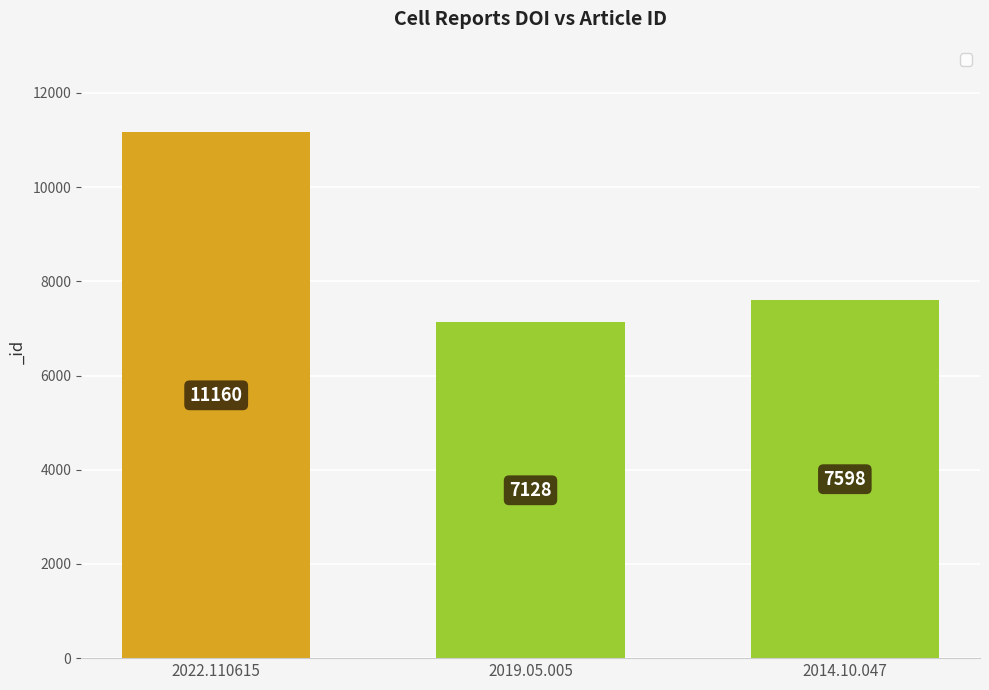

True or false: the data shows 15863 at 2022.110615.

False